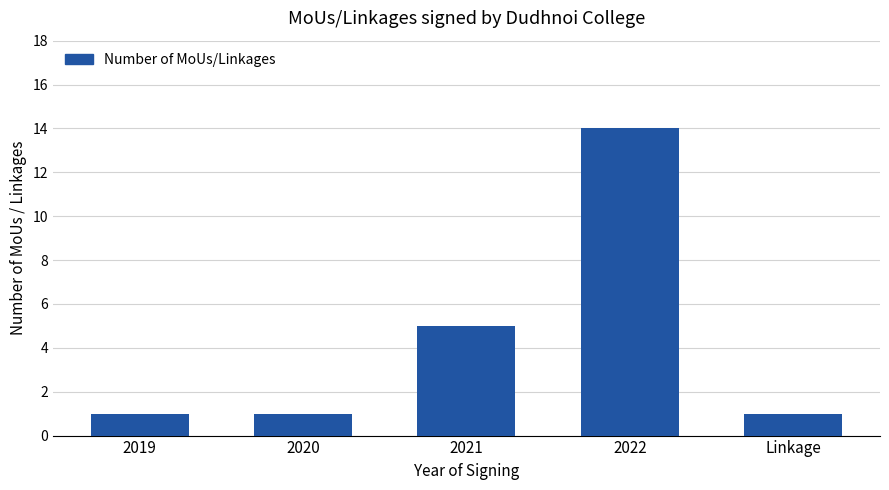

At which category does the chart reach its peak across all series?

2022